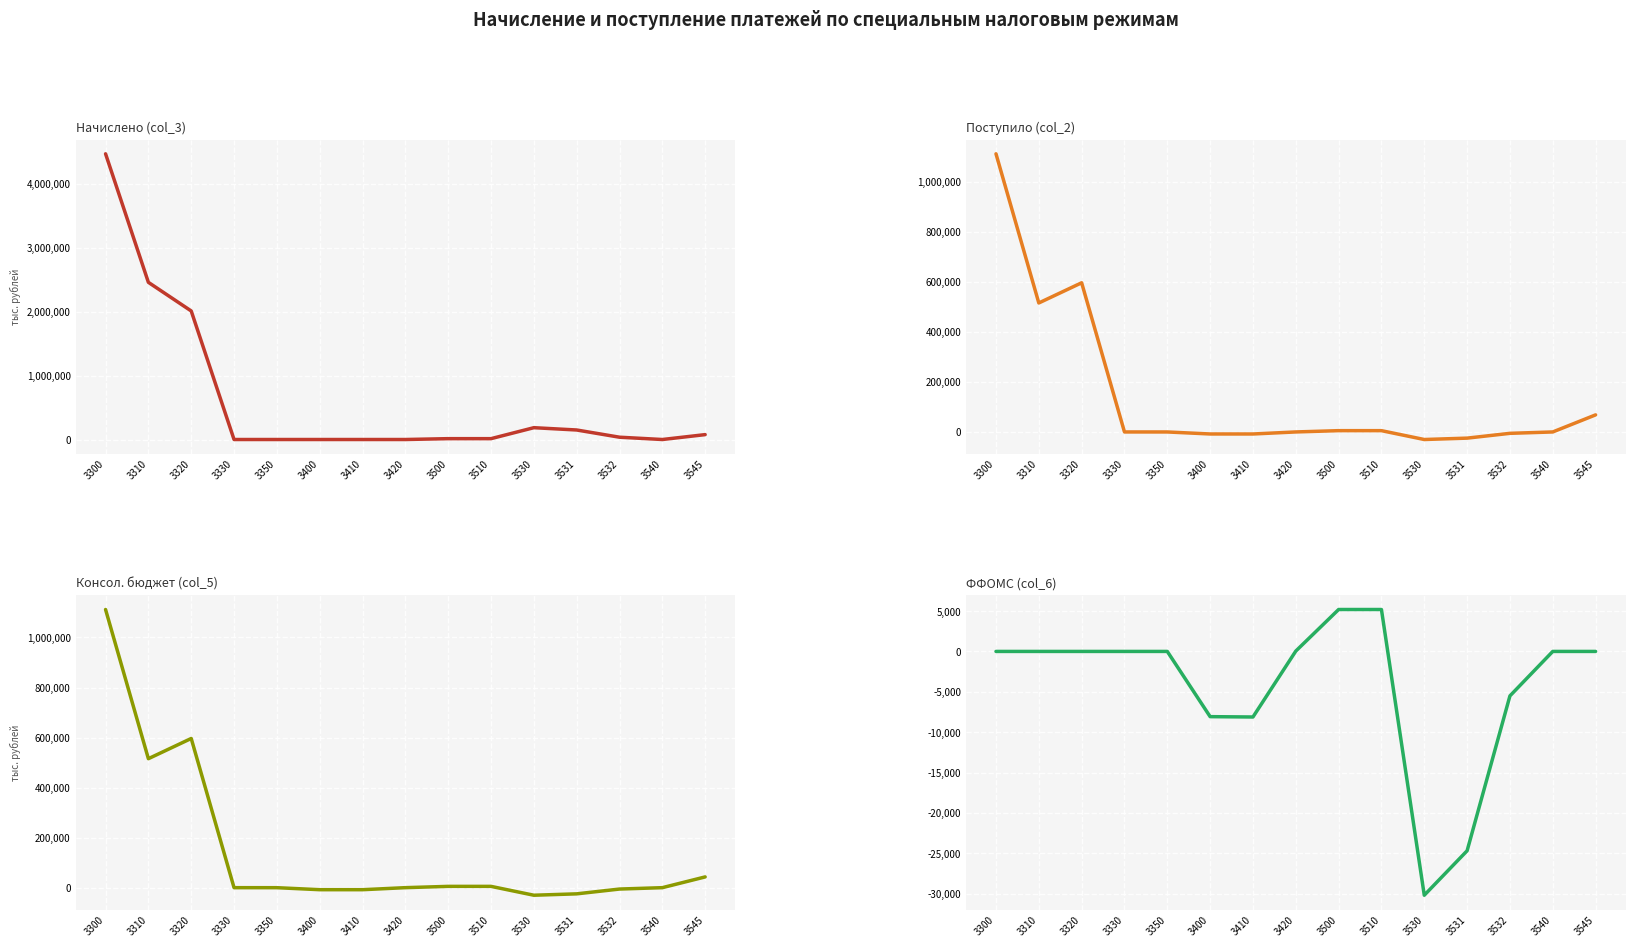

True or false: Начислено (col_3) has a value of 23864 at 3510.

False